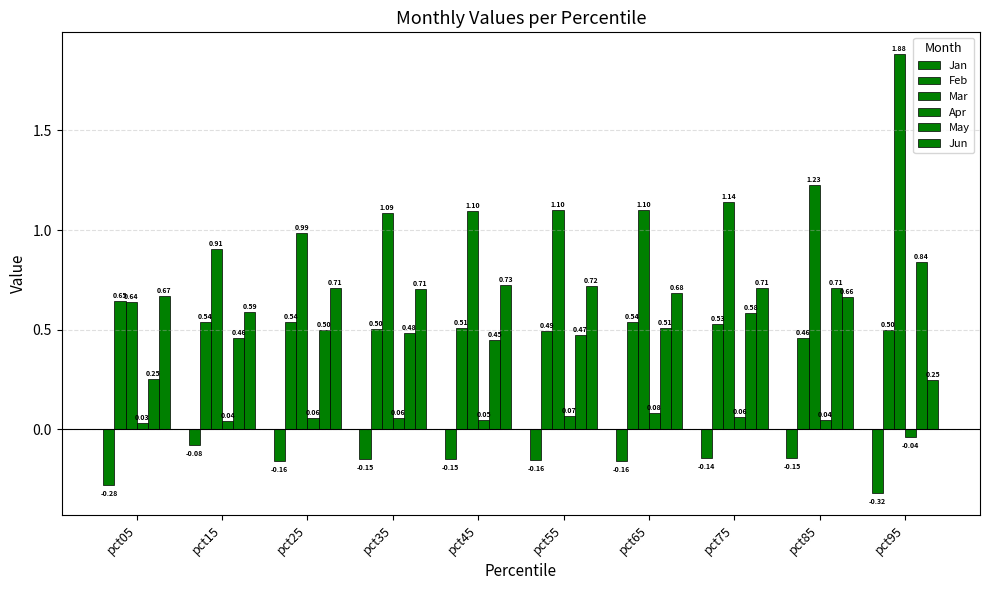

What value does the Jan series have at pct35?

-0.1